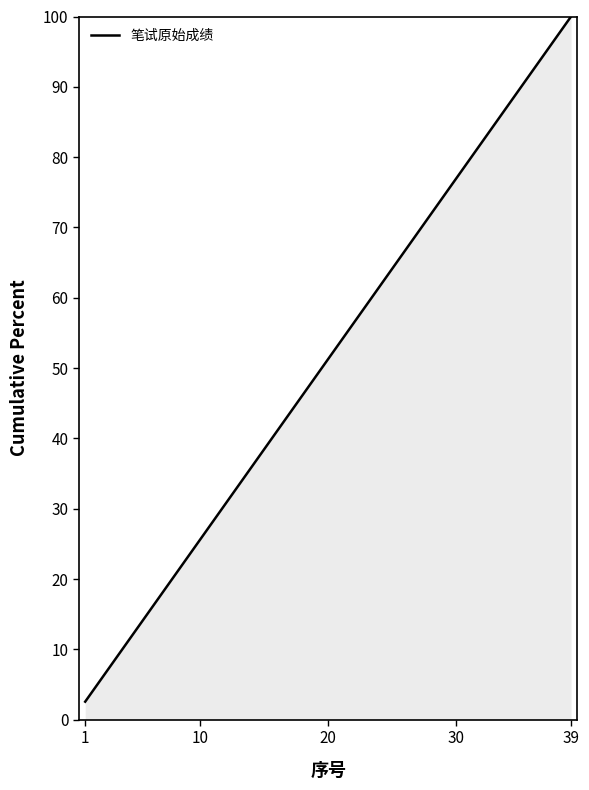

Reading left to right, list all the values displayed in this chart.

2.6	5.1	7.7	10.3	12.8	15.4	17.9	20.5	23.1	25.6	28.2	30.8	33.3	35.9	38.5	41.0	43.6	46.2	48.7	51.3	53.8	56.4	59.0	61.5	64.1	66.7	69.2	71.8	74.4	76.9	79.5	82.1	84.6	87.2	89.7	92.3	94.9	97.4	100.0